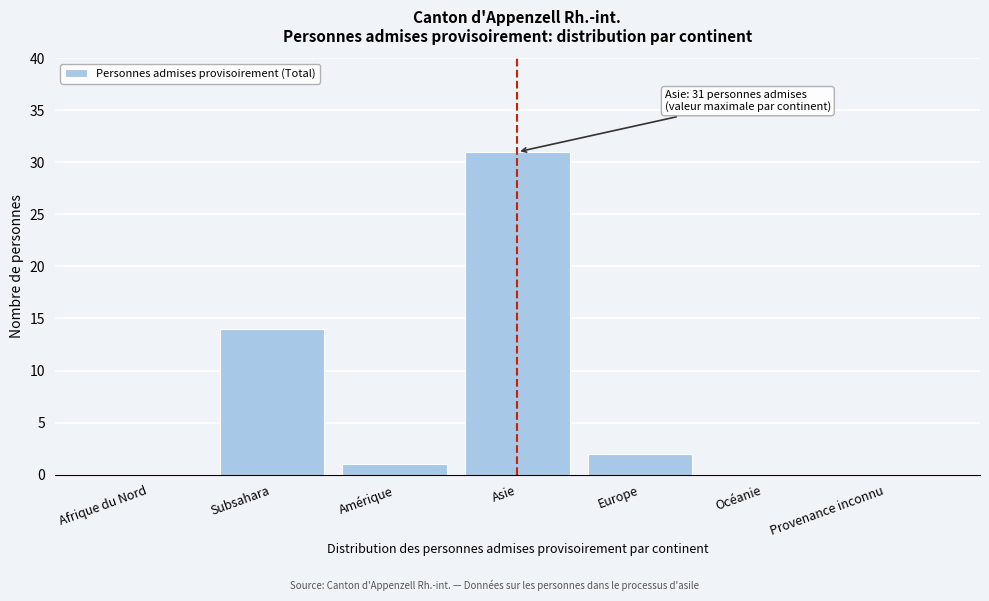

Reading left to right, extract all data points from this chart.

Afrique du Nord=0	Subsahara=14	Amérique=1	Asie=31	Europe=2	Océanie=0	Provenance inconnu=0